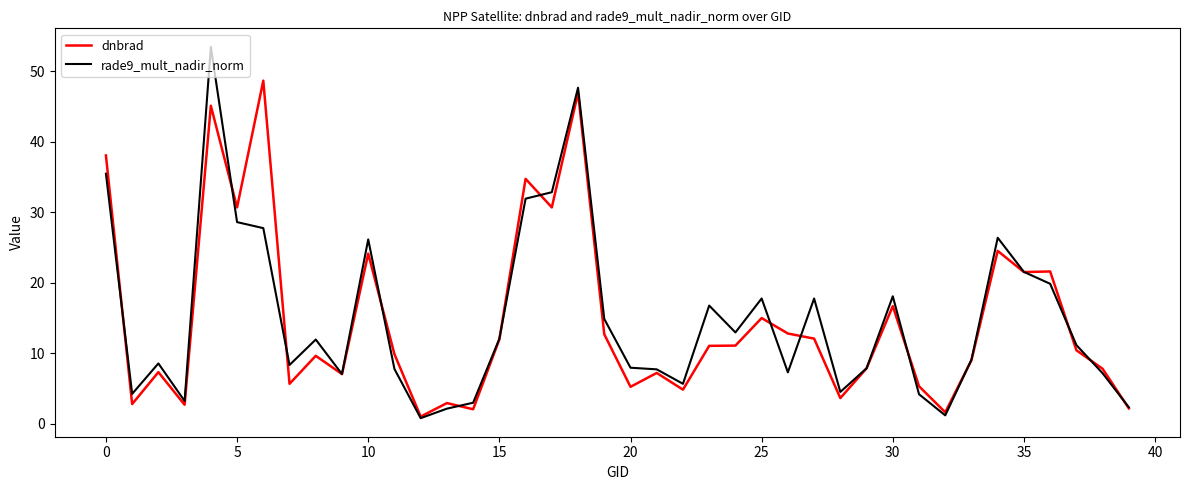

What is the highest value of the dnbrad series?

48.7